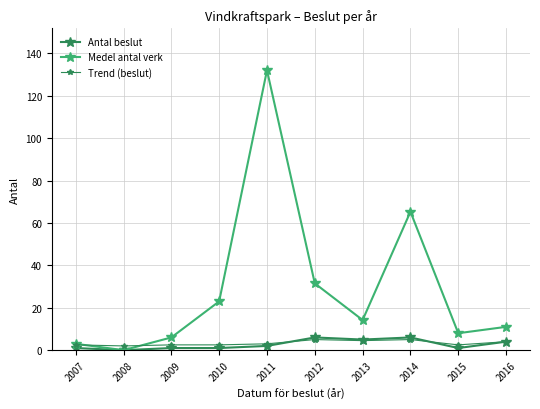

How many lines are shown in the chart?

3